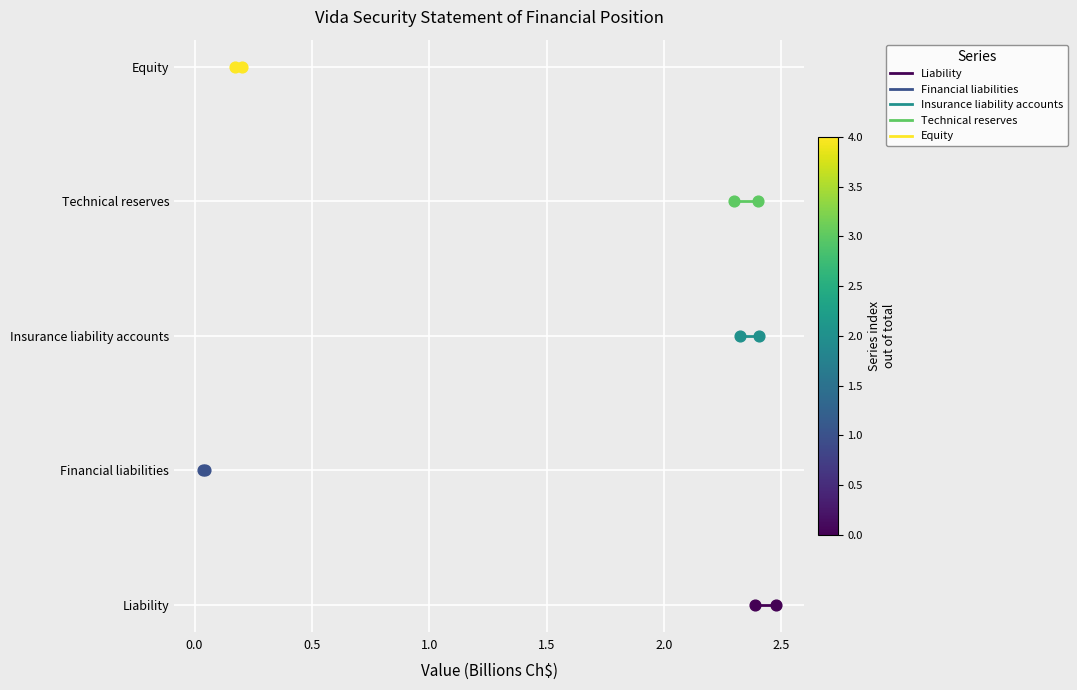

Which series reaches the maximum Y coordinate?

Equity